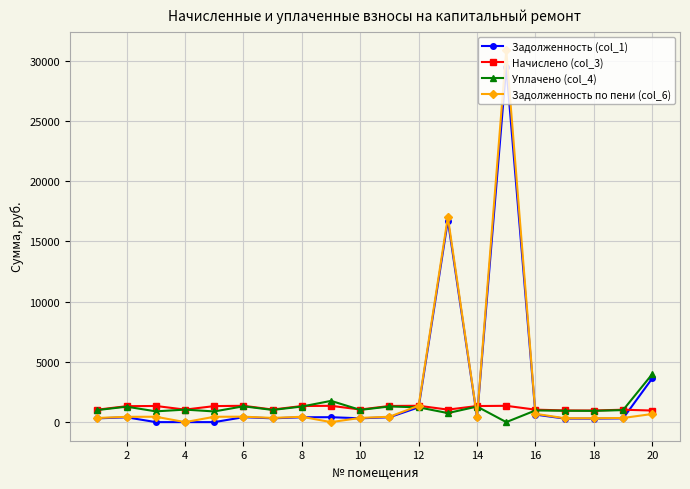

Does the chart display data point markers on the line(s)?

Yes